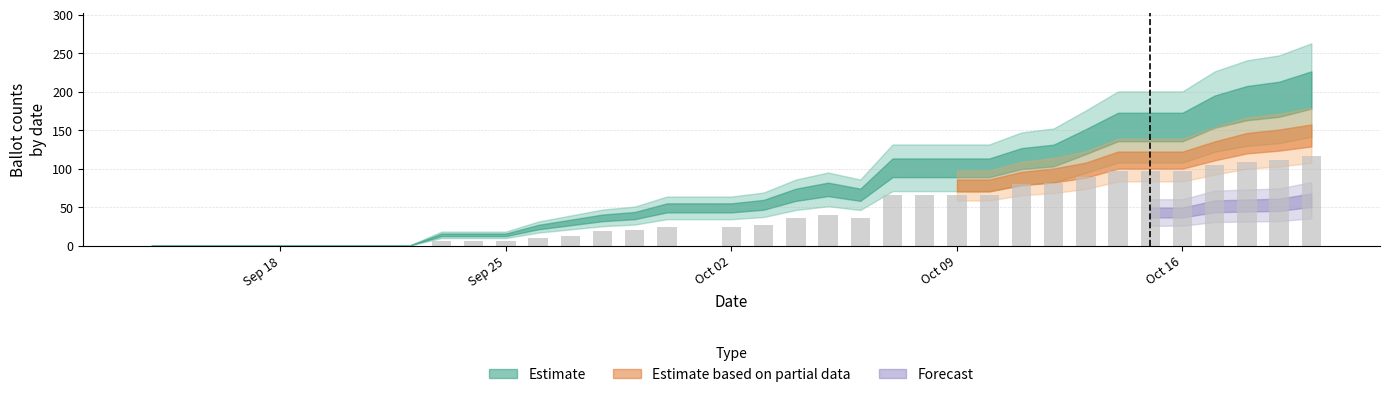

What is the greatest value displayed?

115.8